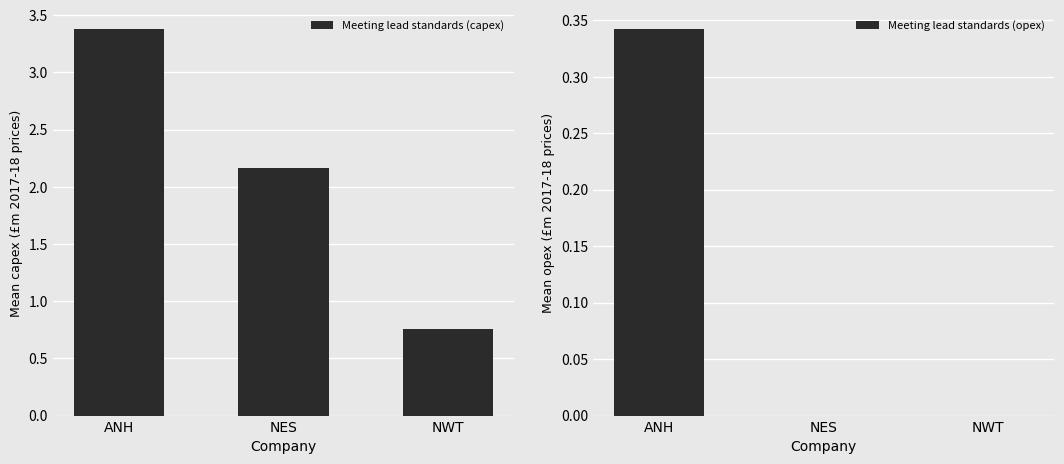

How many Meeting lead standards (opex) values are between 0 and 1?

3